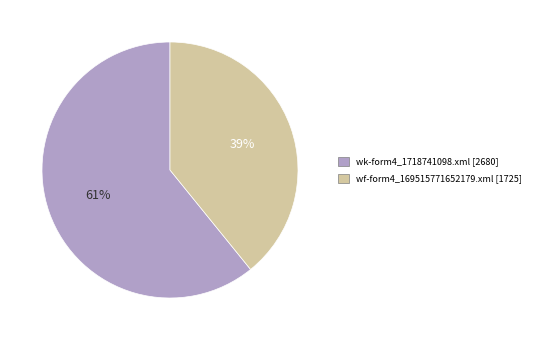

To the nearest percent, what is the difference between the largest and smallest slice percentages?

22%